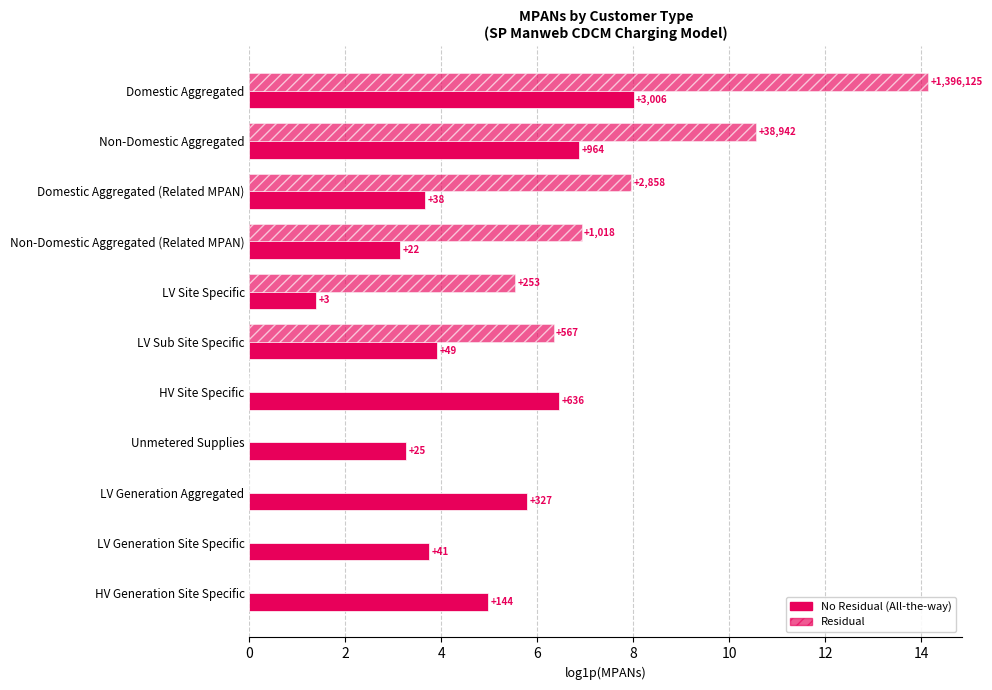

How many bars are there in each group?

2